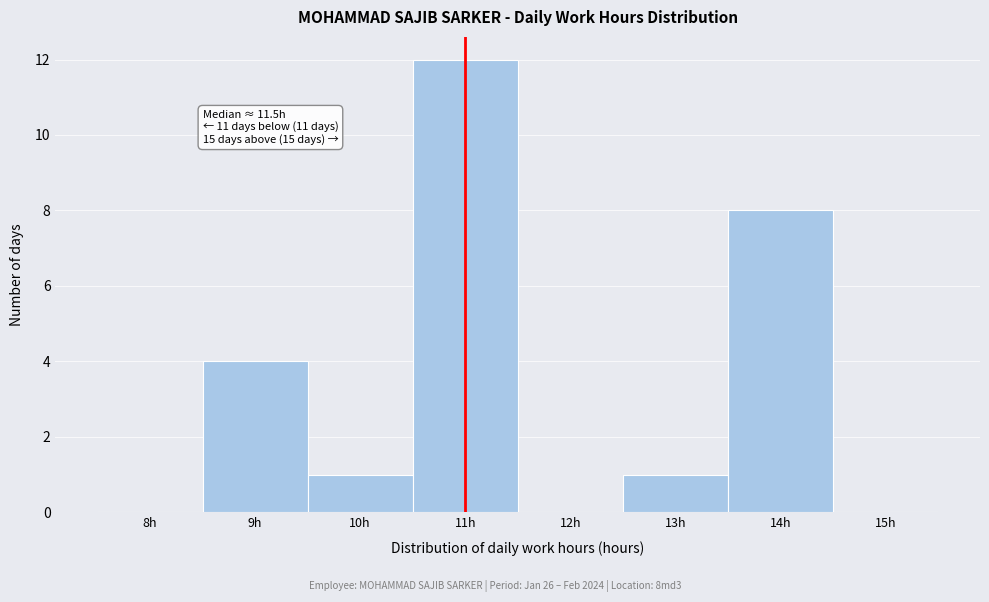

Reading left to right, what are all the values shown in this chart?

8h=0	9h=4	10h=1	11h=12	12h=0	13h=1	14h=8	15h=0